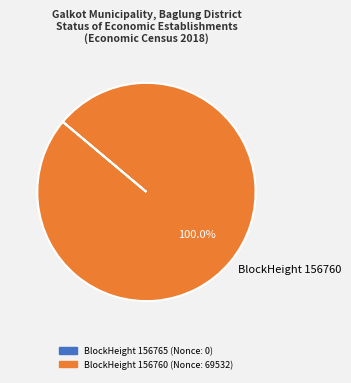

Rank the categories by value from lowest to highest.

BlockHeight 156760